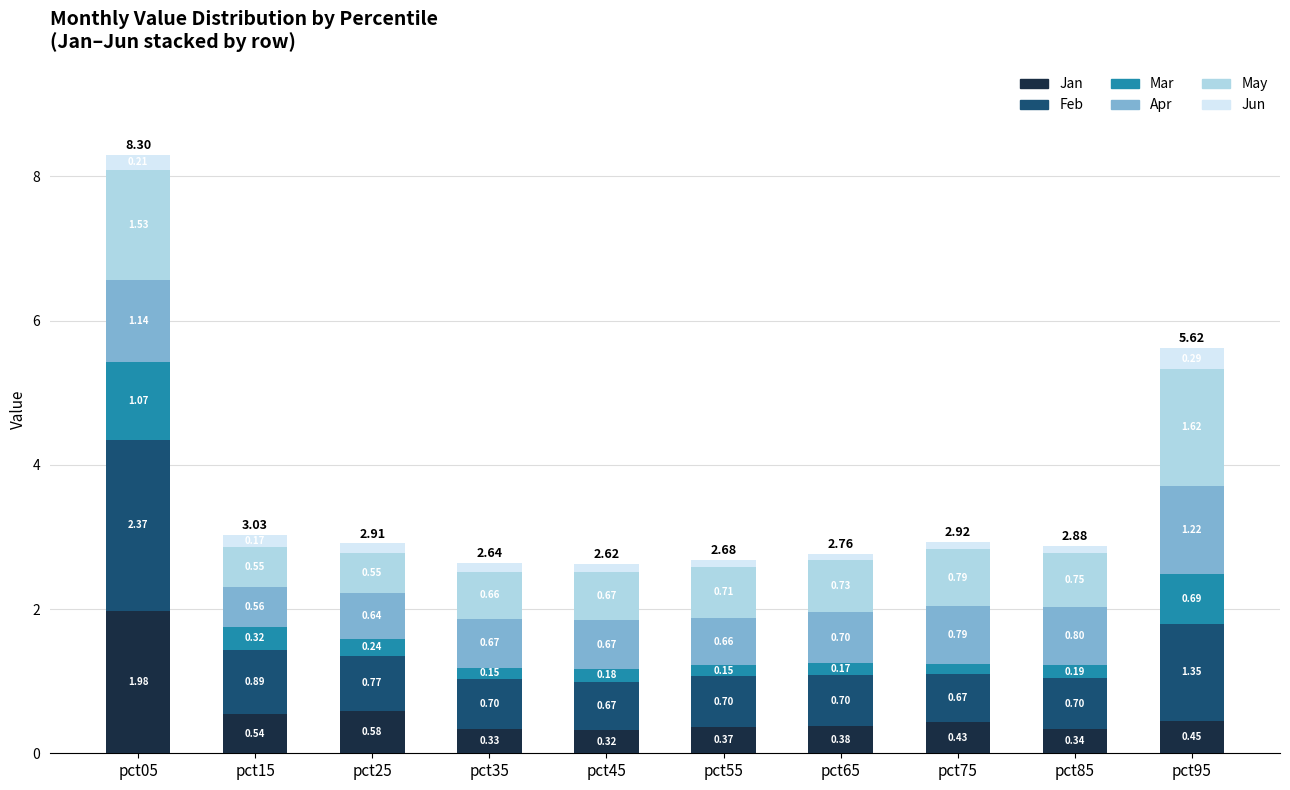

At which category is the sum across all series the highest?

pct05